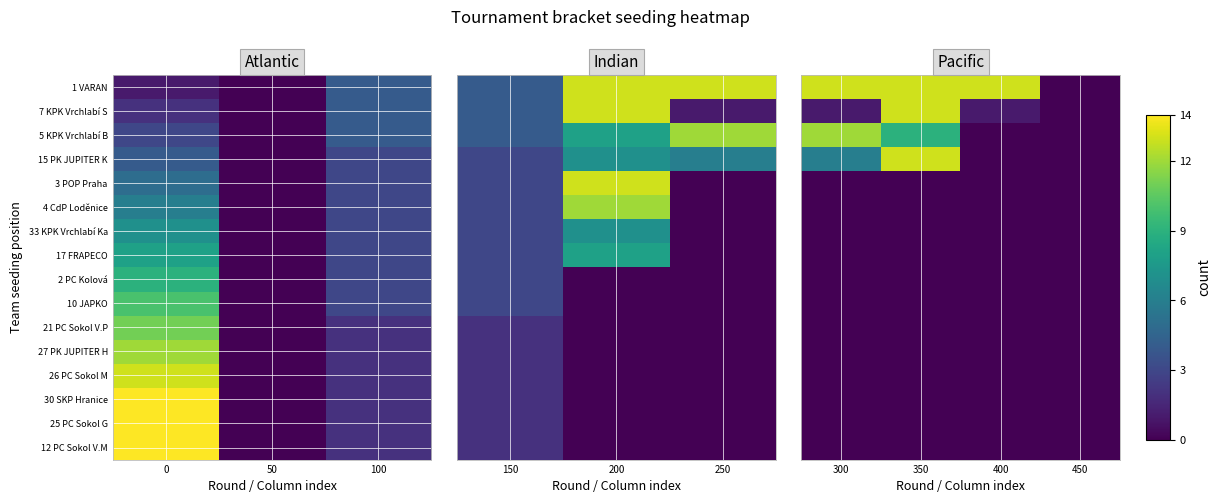

At how many categories does at least one series exceed 2?

3